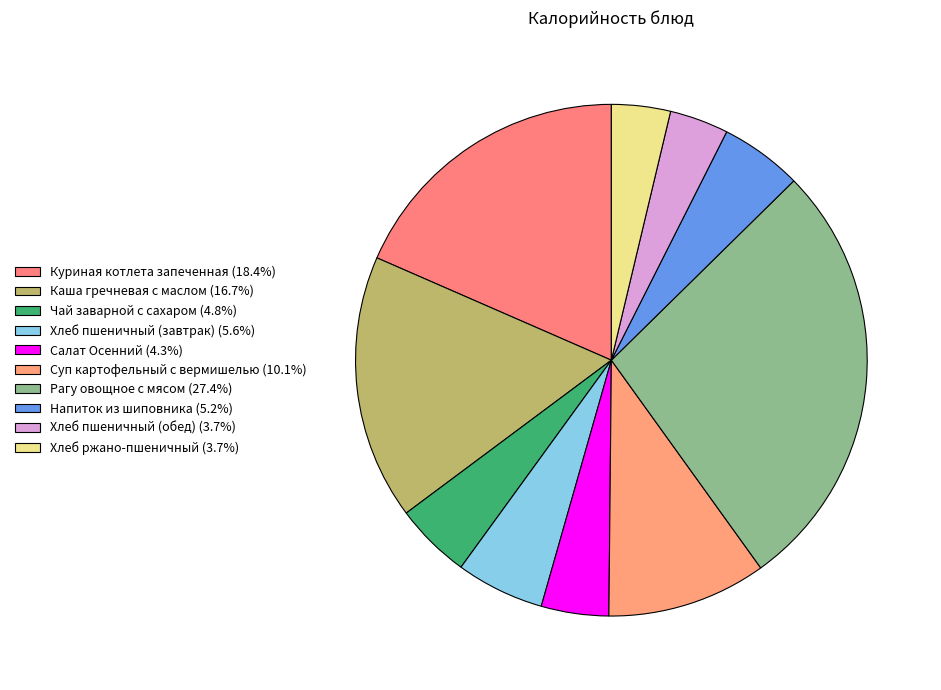

To the nearest percent, what is the combined percentage of Рагу овощное с мясом and Хлеб ржано-пшеничный?

31%